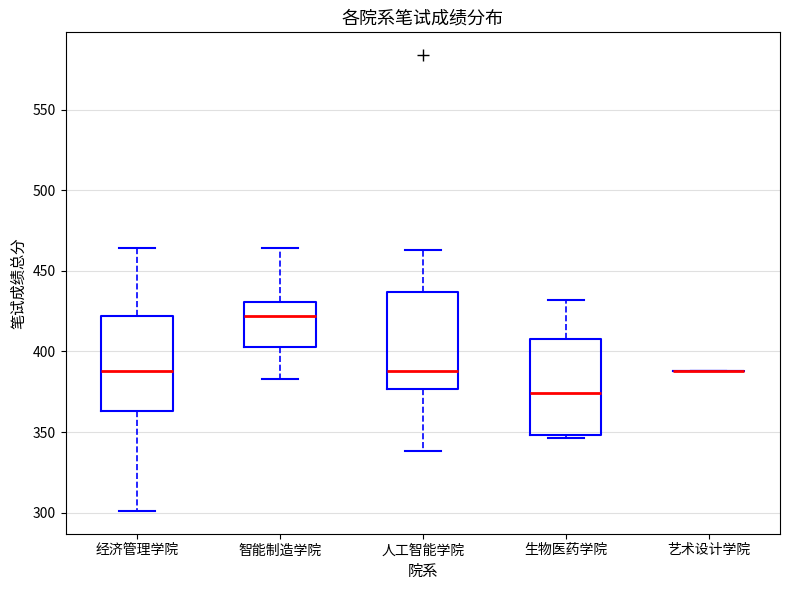

Reading left to right, transcribe this box plot: for each box, give where its median line is, the range the box spans, and where its two whiskers end, as read against the y-axis. The values are not printed on the chart, so give them approximately, as read against the axis.

经济管理学院: median 390, box 365 to 420, whiskers 300 to 465
智能制造学院: median 420, box 405 to 430, whiskers 385 to 465
人工智能学院: median 390, box 375 to 435, whiskers 340 to 465
生物医药学院: median 375, box 350 to 410, whiskers 345 to 430
艺术设计学院: box collapsed to a line at 390, whiskers 390 to 390